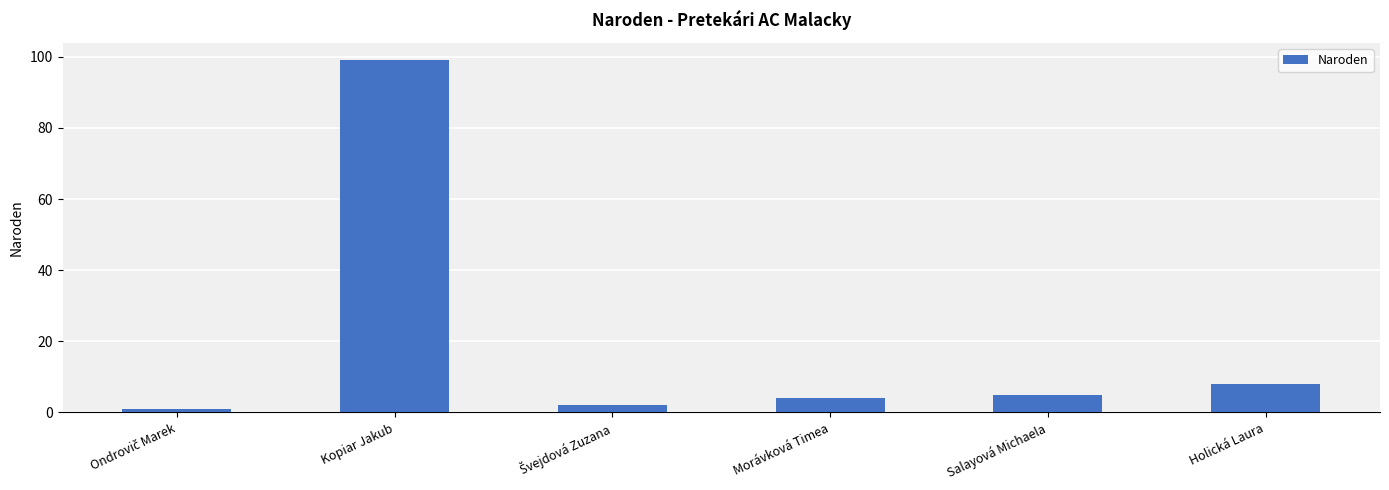

What is the label of the 1st bar from the right?

Holická Laura